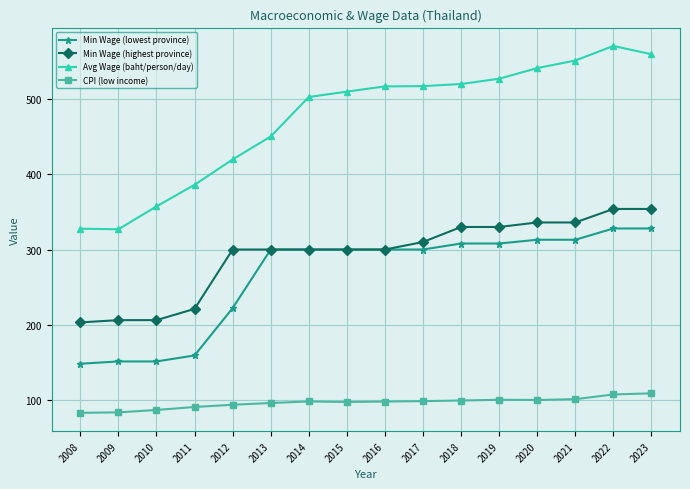

Is the value of Min Wage (lowest province) at 2013 greater than the value of Min Wage (highest province) at 2010?

Yes